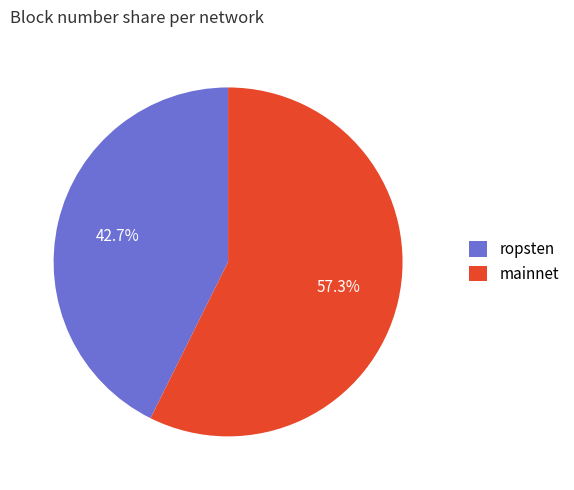

Between mainnet and ropsten, which is larger?

mainnet